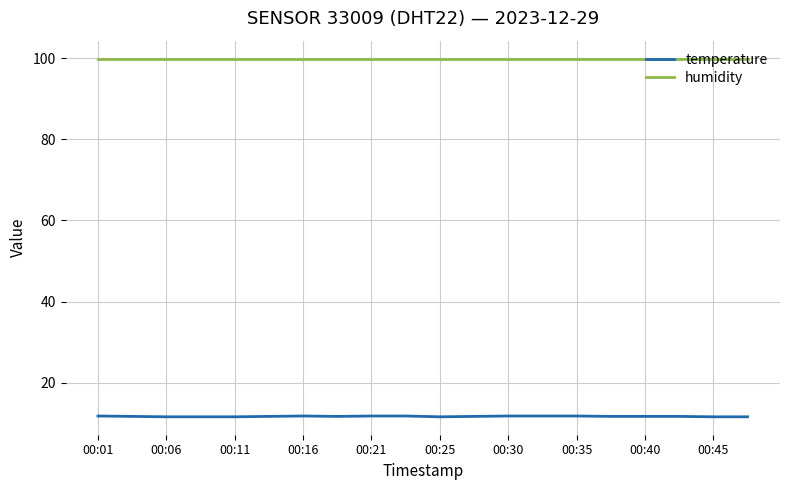

Which series has the widest spread of values?

temperature